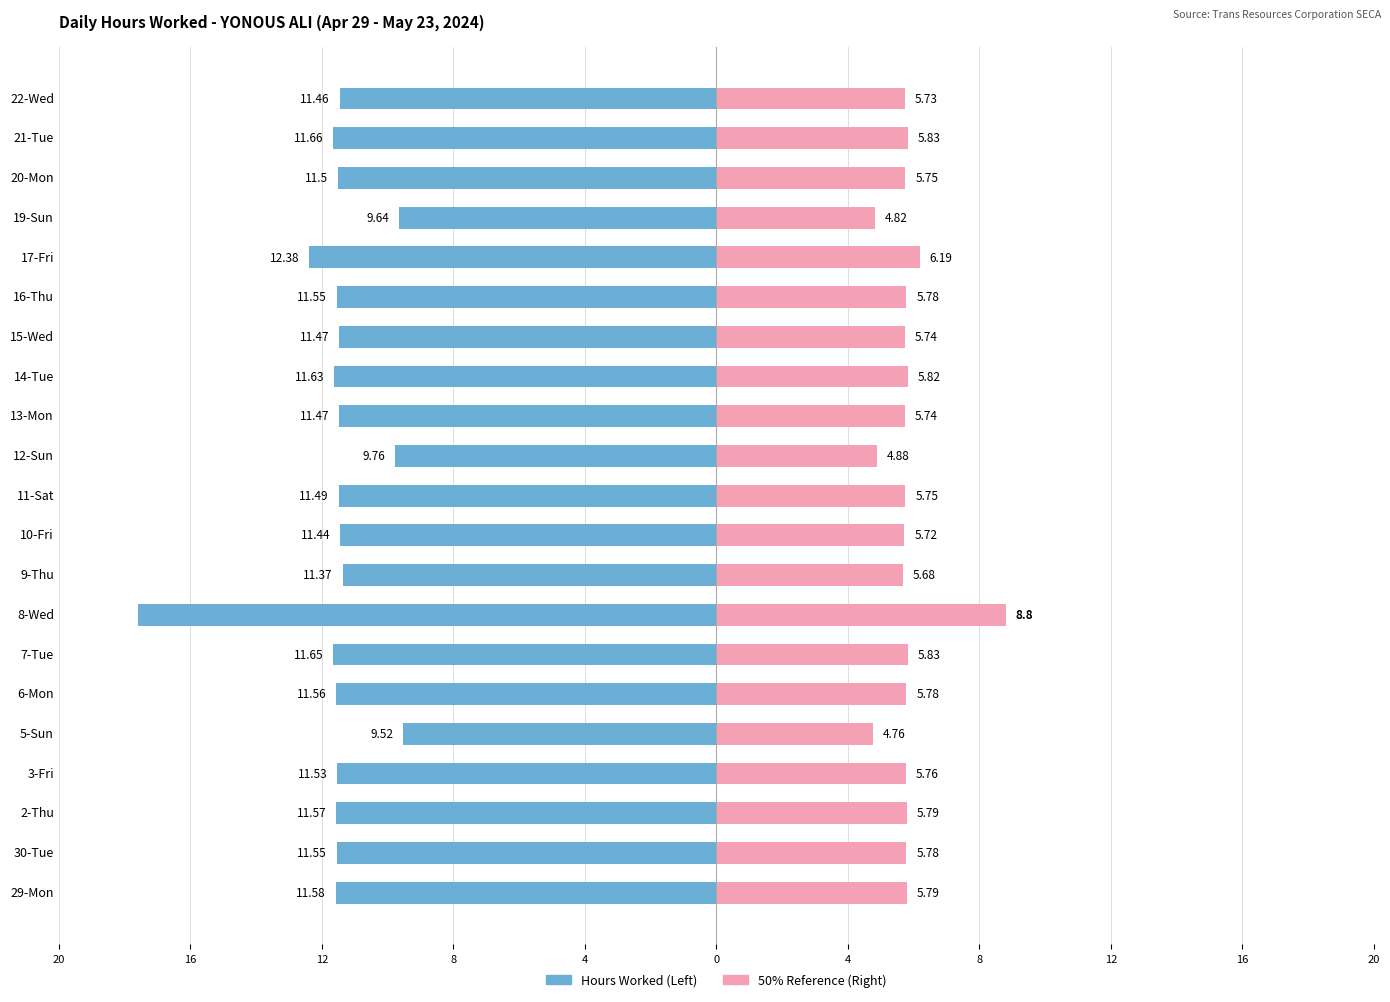

True or false: Hours Worked has a value of -17.6 at 2-Thu.

False